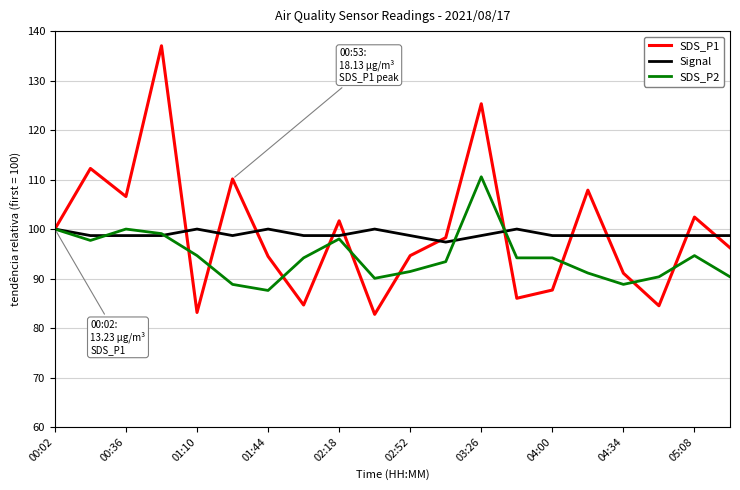

After their last crossing, which series has the higher values: SDS_P2 or Signal?

Signal